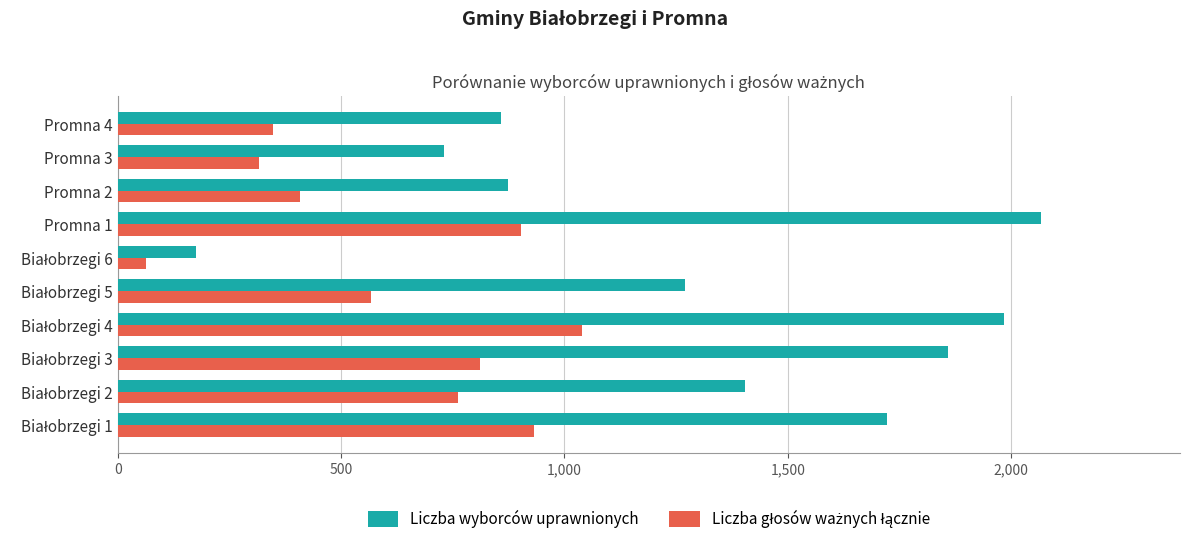

Read the Liczba wyborców uprawnionych value at Promna 3, to the nearest 10.

730